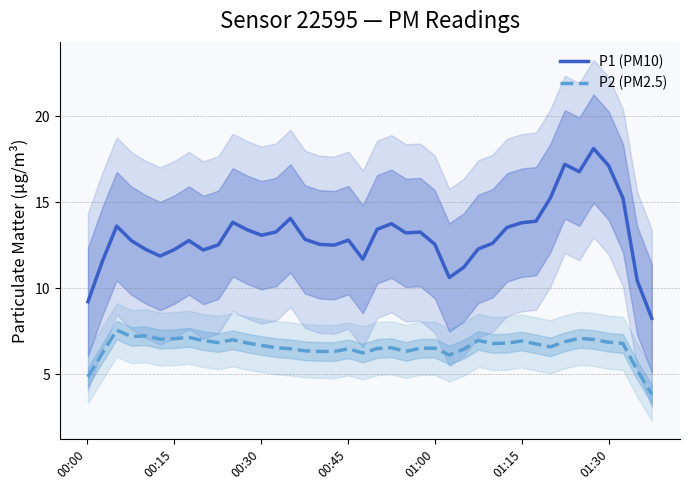

True or false: P1 (PM10) and P2 (PM2.5) cross at least once.

False